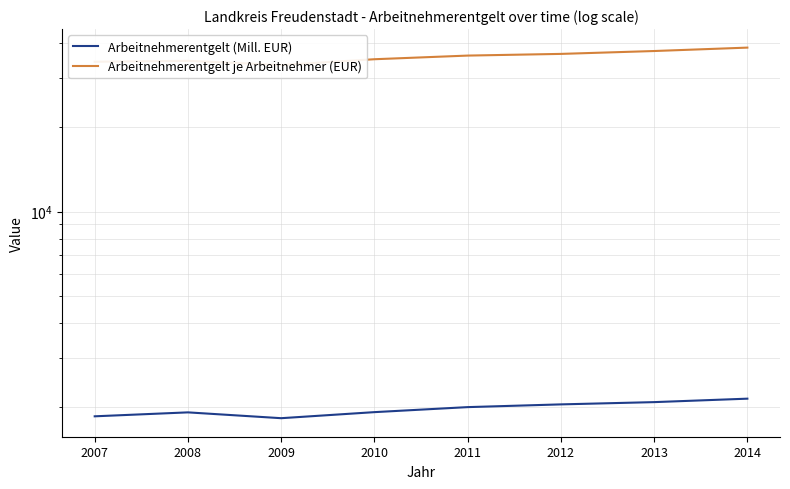

True or false: Arbeitnehmerentgelt (Mill. EUR) has a value of 2045.6 at 2012.

True